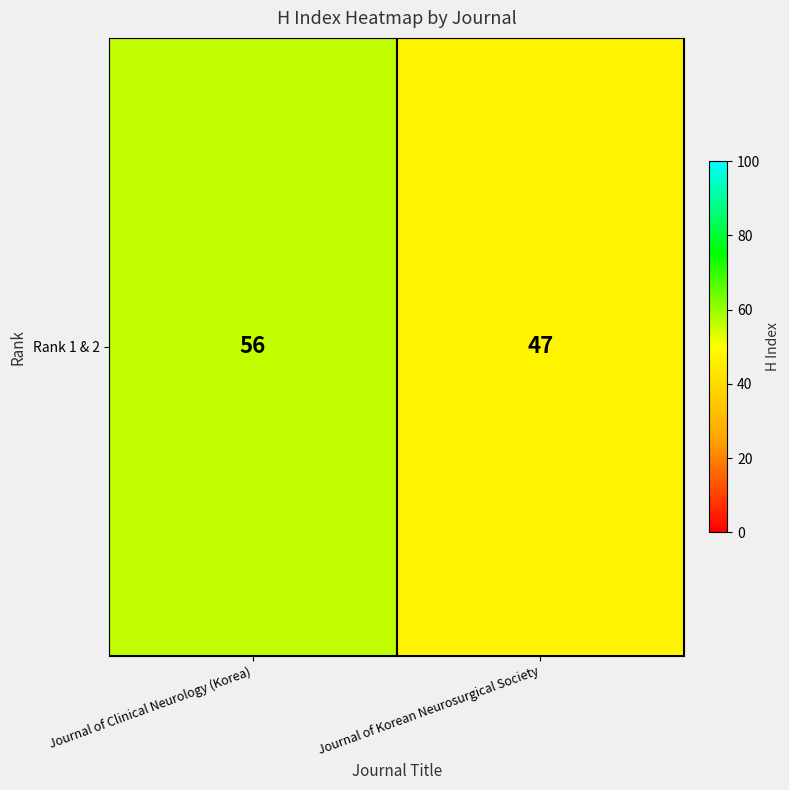

Reading left to right, extract all data points from this chart.

56	47